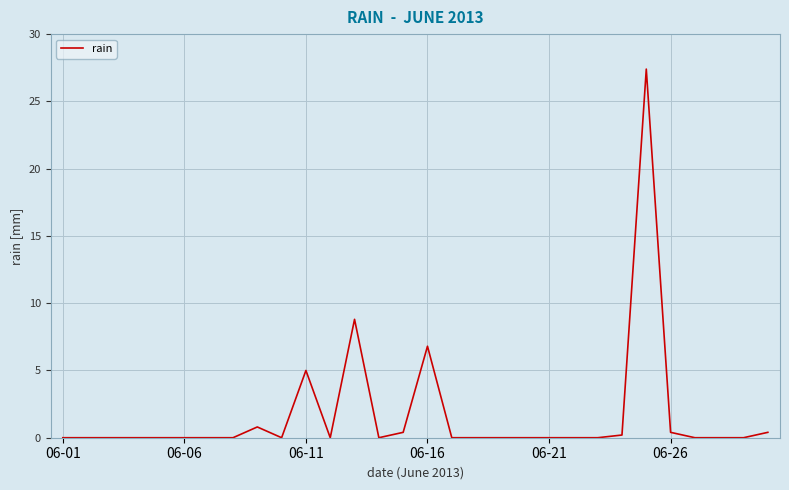

What is the maximum value shown in the chart?

27.4